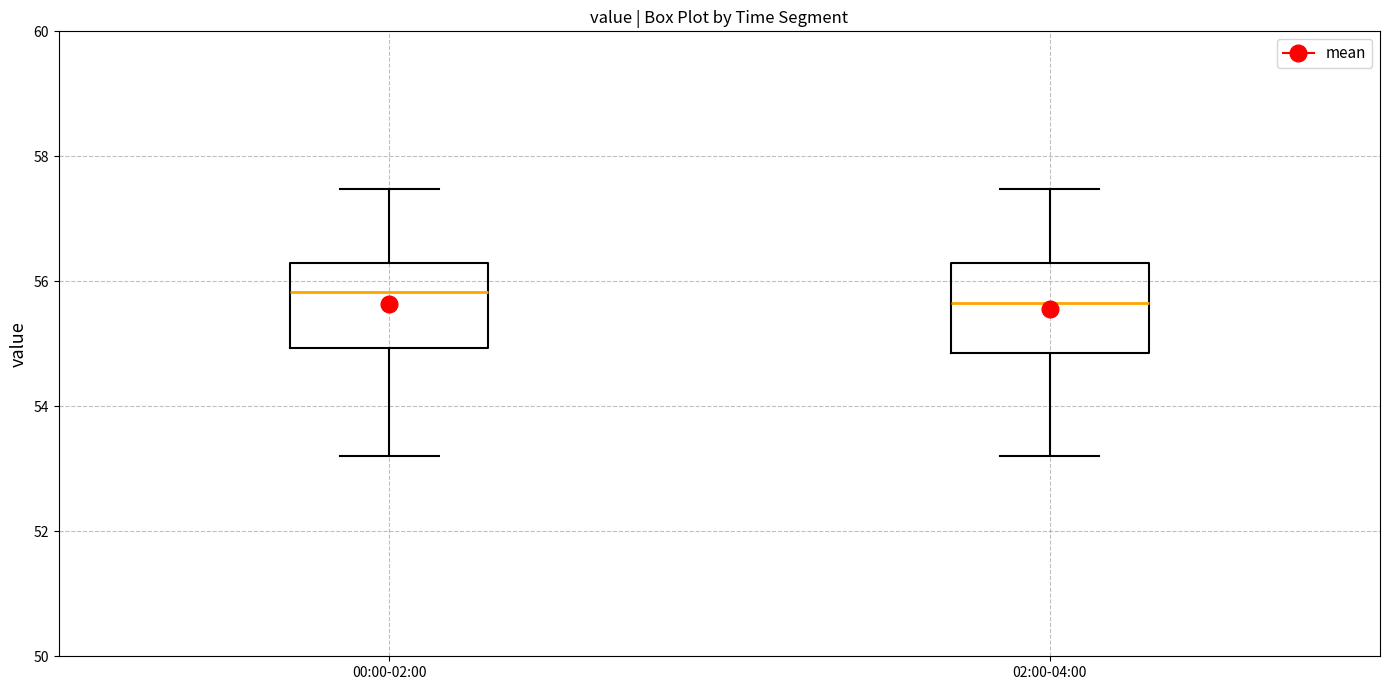

Reading left to right, transcribe this box plot: for each box, give where its median line is, the range the box spans, and where its two whiskers end, as read against the y-axis. The values are not printed on the chart, so give them approximately, as read against the axis.

00:00-02:00: median 55.8, box 55.0 to 56.2, whiskers 53.2 to 57.4
02:00-04:00: median 55.6, box 54.8 to 56.2, whiskers 53.2 to 57.4